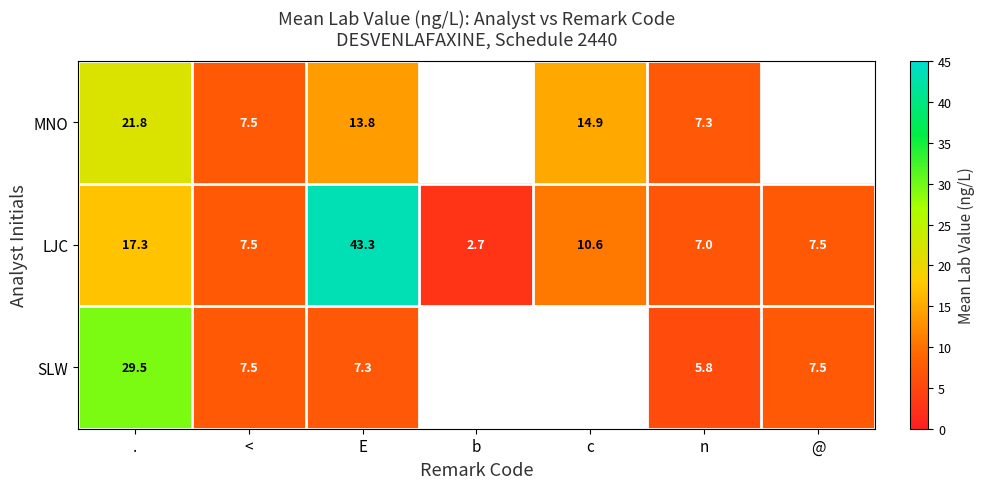

Which category has the highest value in the LJC series?

E